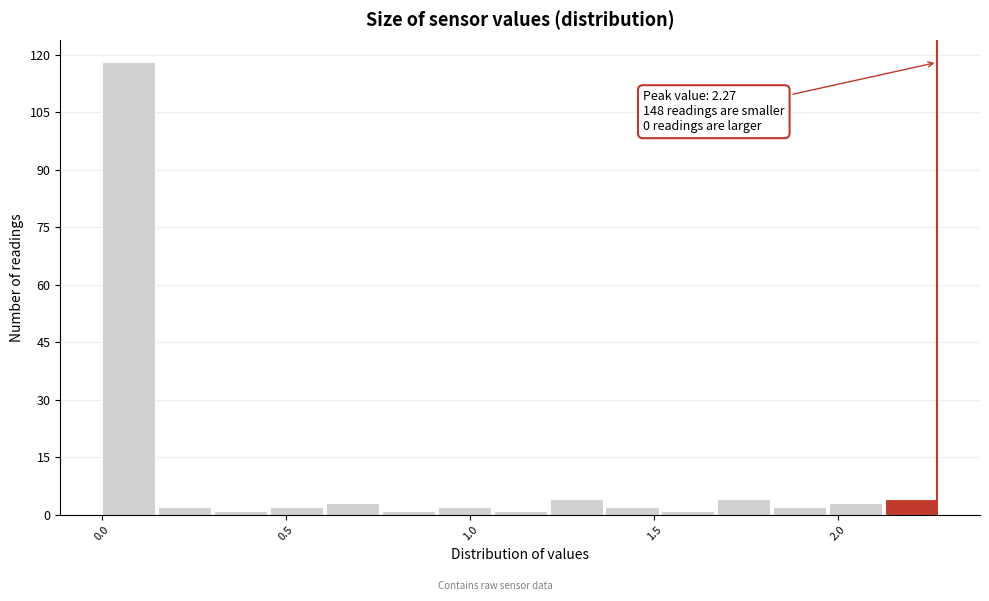

Read against the x-axis, roughly where is the centre of the tallest bar?

0.05